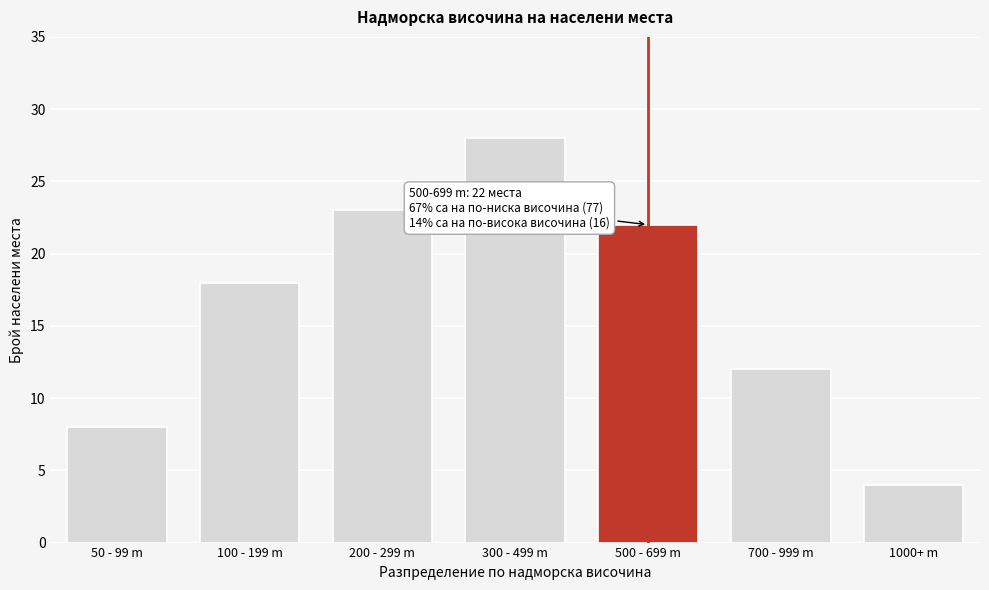

Reading left to right, list all the values displayed in this chart.

8	18	23	28	22	12	4